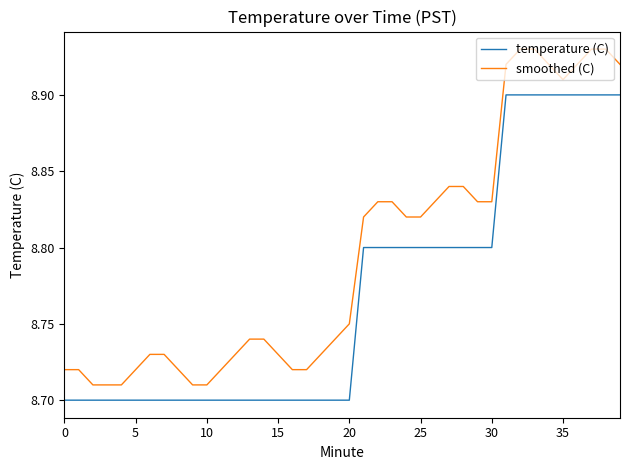

Rank the series by their average value, from lowest to highest.

temperature (C), smoothed (C)